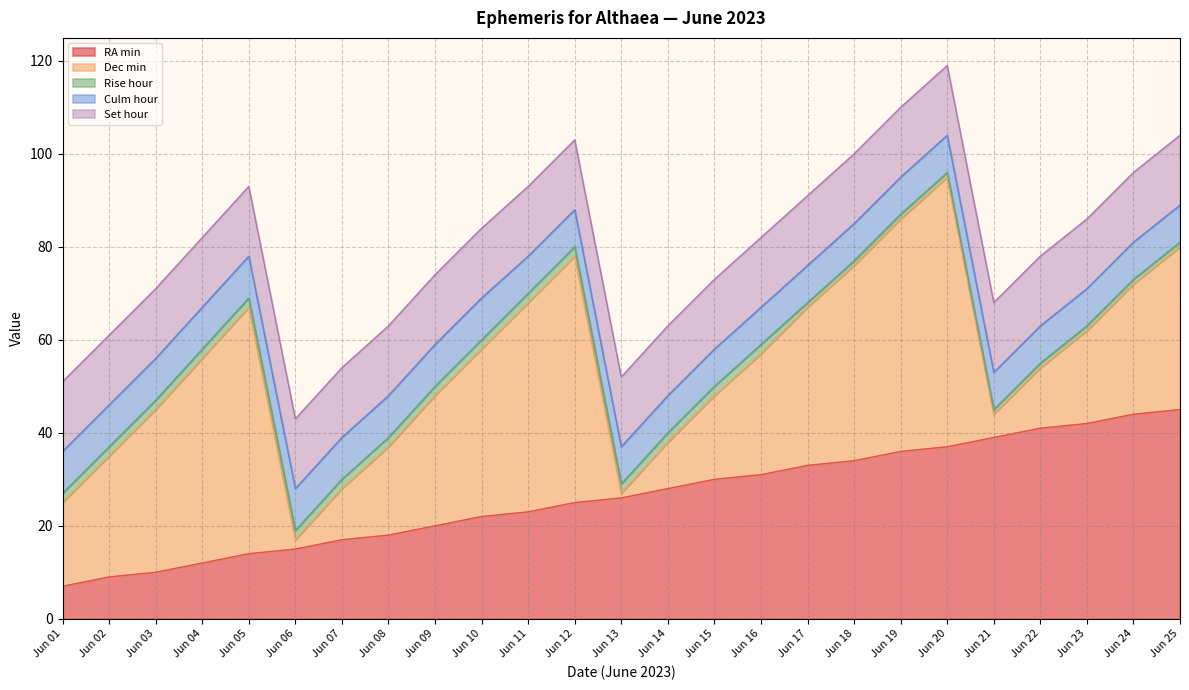

Rank the categories by Culm hour value from highest to lowest.

Jun 01, Jun 02, Jun 03, Jun 04, Jun 05, Jun 06, Jun 07, Jun 08, Jun 09, Jun 10, Jun 11, Jun 12, Jun 13, Jun 14, Jun 15, Jun 16, Jun 17, Jun 18, Jun 19, Jun 20, Jun 21, Jun 22, Jun 23, Jun 24, Jun 25